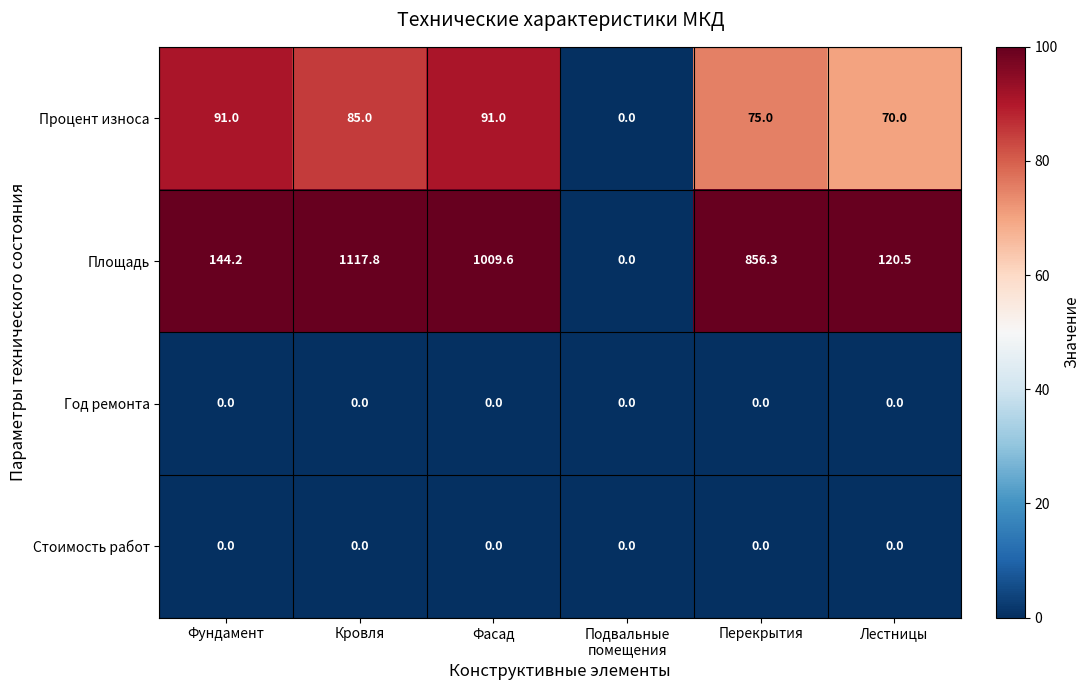

How many categories are shown in the chart?

6